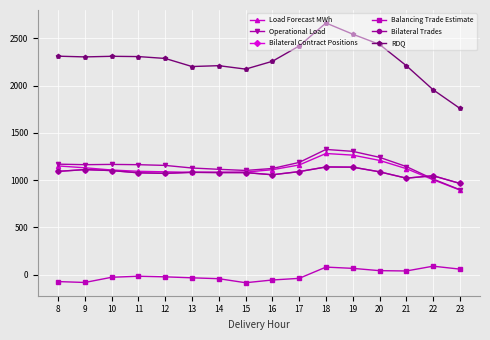

Which has a higher value, 22 or 11?

11